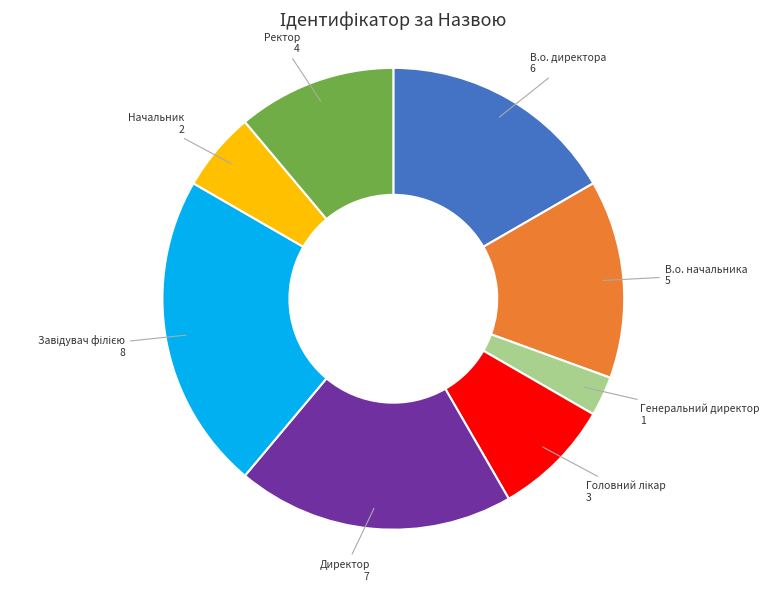

Does any single category account for the majority?

No